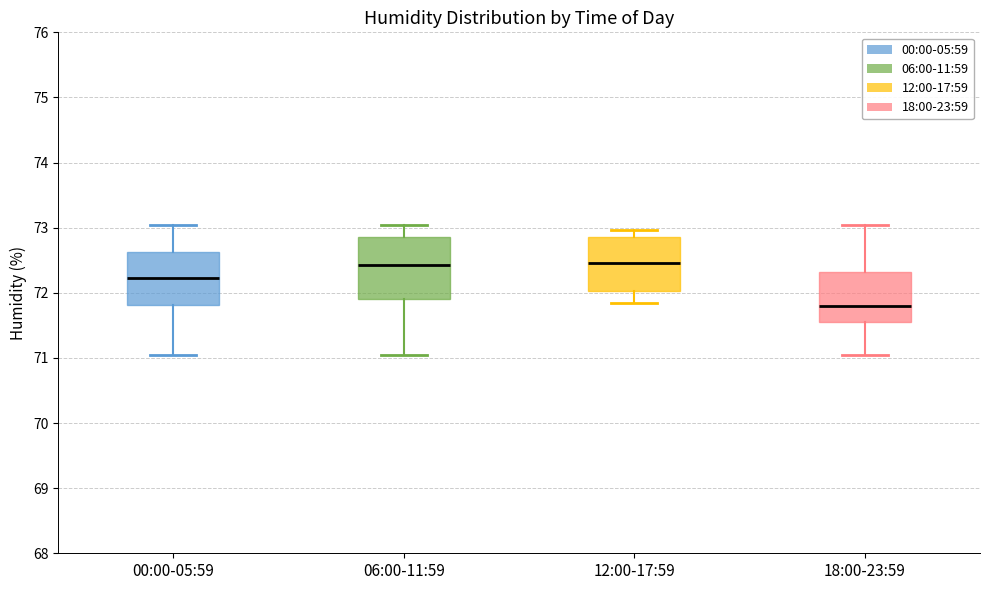

Reading left to right, transcribe this box plot: for each box, give where its median line is, the range the box spans, and where its two whiskers end, as read against the y-axis. The values are not printed on the chart, so give them approximately, as read against the axis.

00:00-05:59: median 72.2, box 71.8 to 72.6, whiskers 71.0 to 73.0
06:00-11:59: median 72.4, box 71.9 to 72.9, whiskers 71.0 to 73.0
12:00-17:59: median 72.5, box 72.0 to 72.9, whiskers 71.8 to 73.0
18:00-23:59: median 71.8, box 71.5 to 72.3, whiskers 71.0 to 73.0